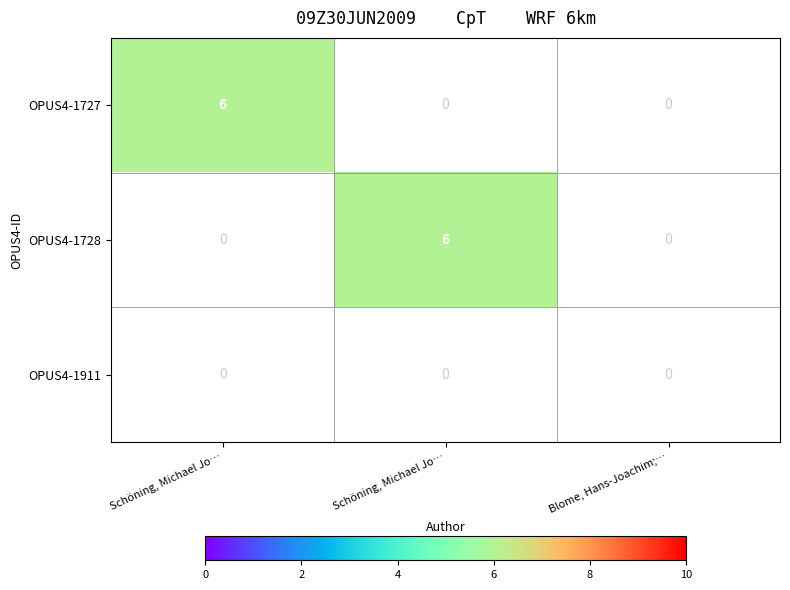

The value of Schöning, Michael Josef at OPUS4-1911 is 3. True or false?

False